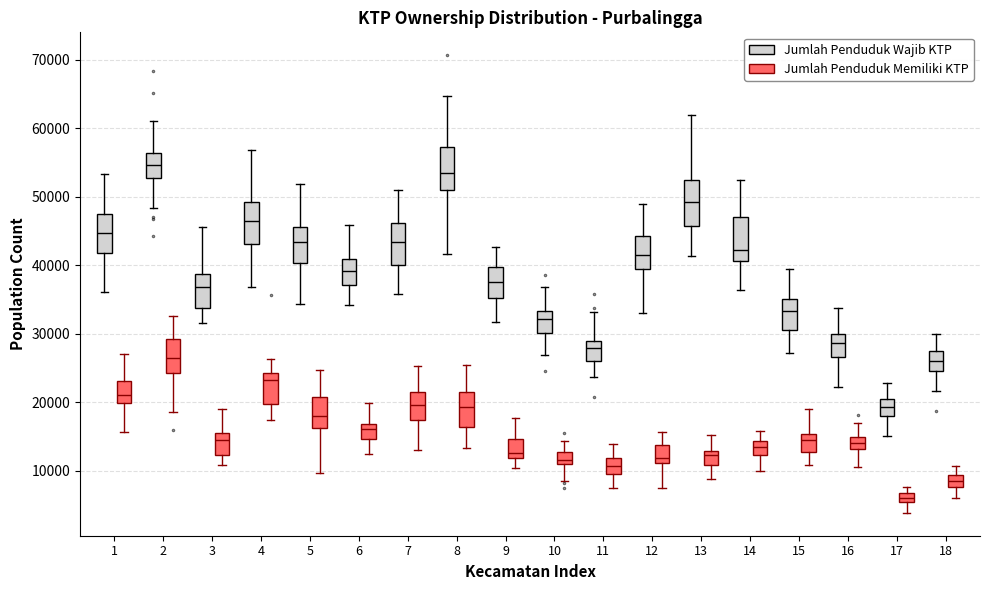

Which box's median line is the lowest?

17 (Jumlah Penduduk Memiliki KTP)